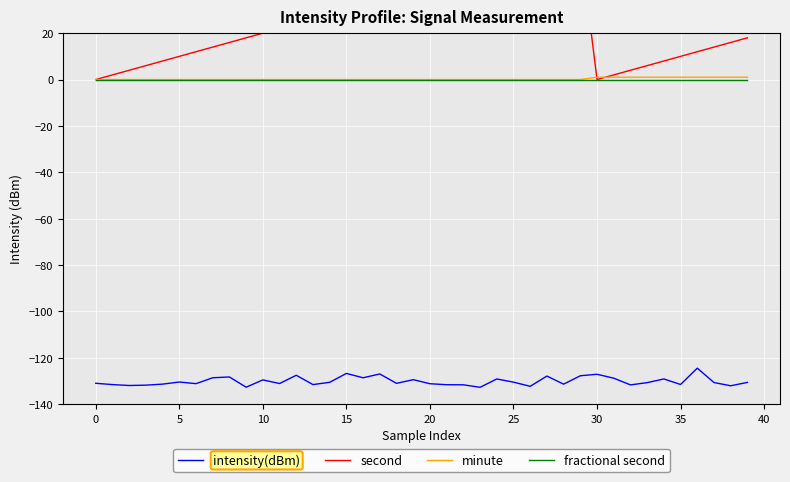

Reading left to right, what are all the values shown in this chart?

intensity(dBm): -131.0	-131.6	-132.0	-131.8	-131.4	-130.5	-131.2	-128.7	-128.3	-132.7	-129.6	-131.1	-127.6	-131.6	-130.6	-126.8	-128.7	-127.0	-131.1	-129.5	-131.2	-131.6	-131.7	-132.8	-129.2	-130.5	-132.3	-127.9	-131.4	-127.8	-127.1	-128.8	-131.7	-130.8	-129.2	-131.6	-124.5	-130.7	-132.1	-130.7
second: 0.0	2.0	4.0	6.0	8.0	10.0	12.0	14.0	16.0	18.0	20.0	22.0	24.0	26.0	28.0	30.0	32.0	34.0	36.0	38.0	40.0	42.0	44.0	46.0	48.0	50.0	52.0	54.0	56.0	58.0	0.0	2.0	4.0	6.0	8.0	10.0	12.0	14.0	16.0	18.0
minute: 0.0	0.0	0.0	0.0	0.0	0.0	0.0	0.0	0.0	0.0	0.0	0.0	0.0	0.0	0.0	0.0	0.0	0.0	0.0	0.0	0.0	0.0	0.0	0.0	0.0	0.0	0.0	0.0	0.0	0.0	1.0	1.0	1.0	1.0	1.0	1.0	1.0	1.0	1.0	1.0
fractional second: 0.0	0.0	0.0	0.0	0.0	0.0	0.0	0.0	0.0	0.0	0.0	0.0	0.0	0.0	0.0	0.0	0.0	0.0	0.0	0.0	0.0	0.0	0.0	0.0	0.0	0.0	0.0	0.0	0.0	0.0	0.0	0.0	0.0	0.0	0.0	0.0	0.0	0.0	0.0	0.0